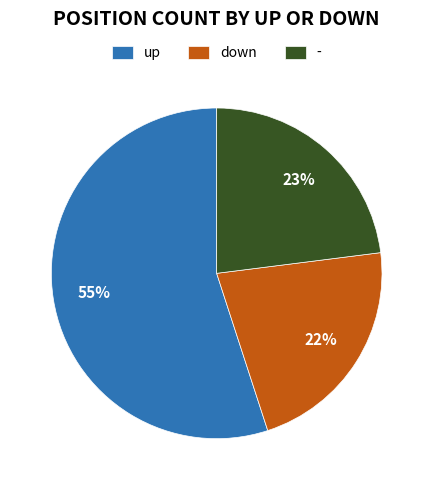

True or false: down accounts for 32% of the total.

False